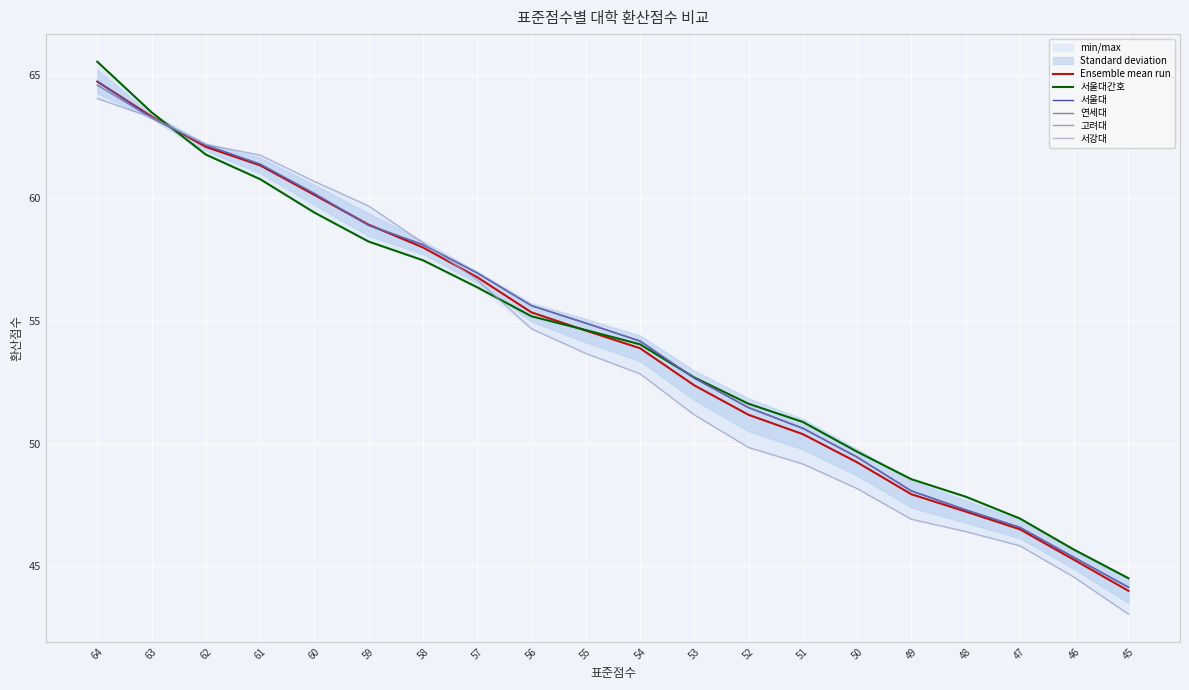

At how many categories does at least one series exceed 44?

20